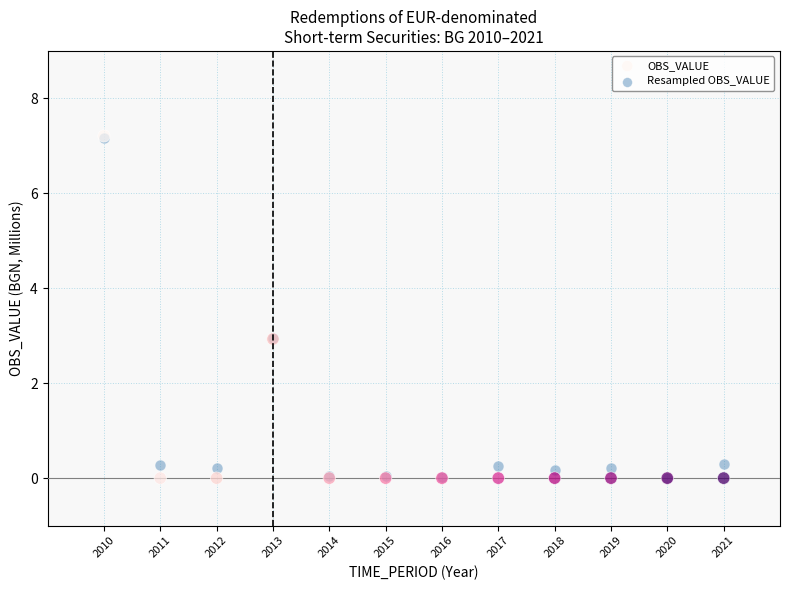

What are all the series names shown in the legend?

OBS_VALUE, Resampled OBS_VALUE